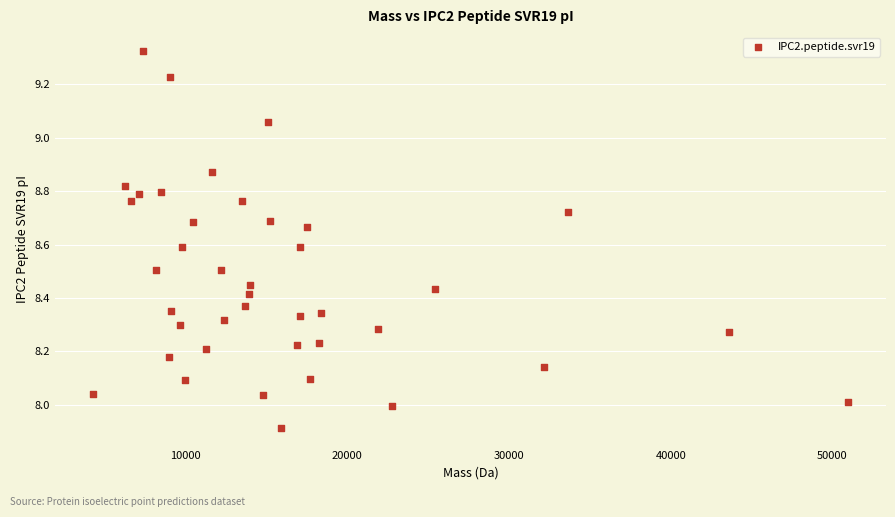

What is the range of X values (max minus min)?

46694.0